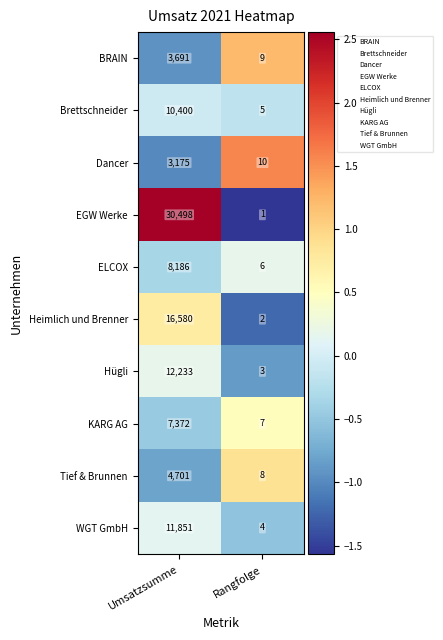

Which label corresponds to the largest value in the chart?

Umsatzsumme